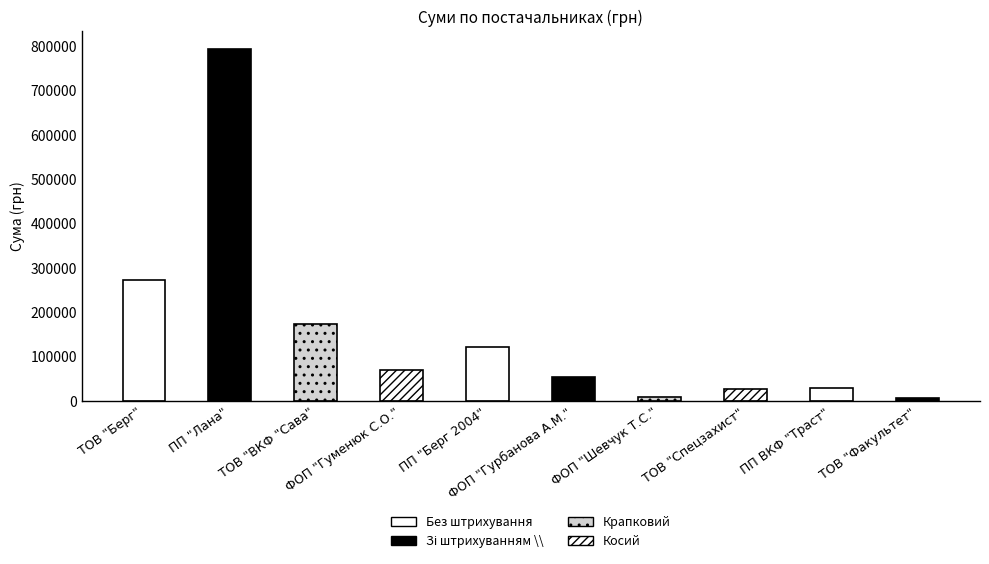

Approximately how many times larger is the value at ТОВ "ВКФ "Сава" compared to ПП "Берг 2004"?

1.4